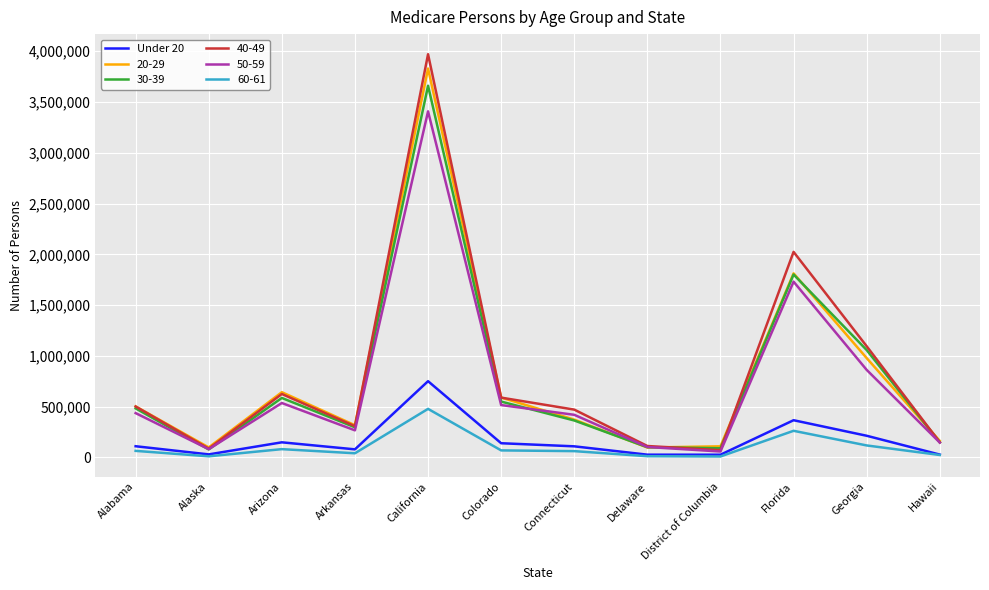

Does the chart display data point markers on the line(s)?

No